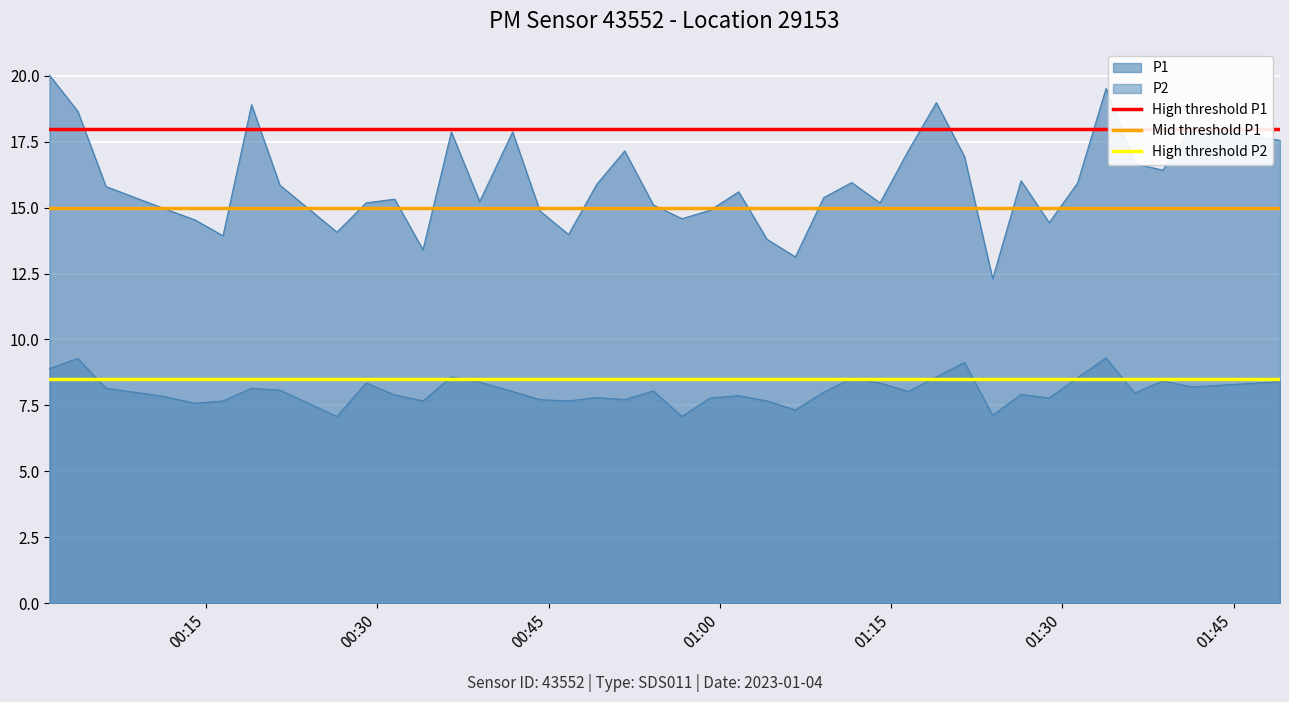

The Mid threshold P1 series shows 8.5 at 00:15. True or false?

False